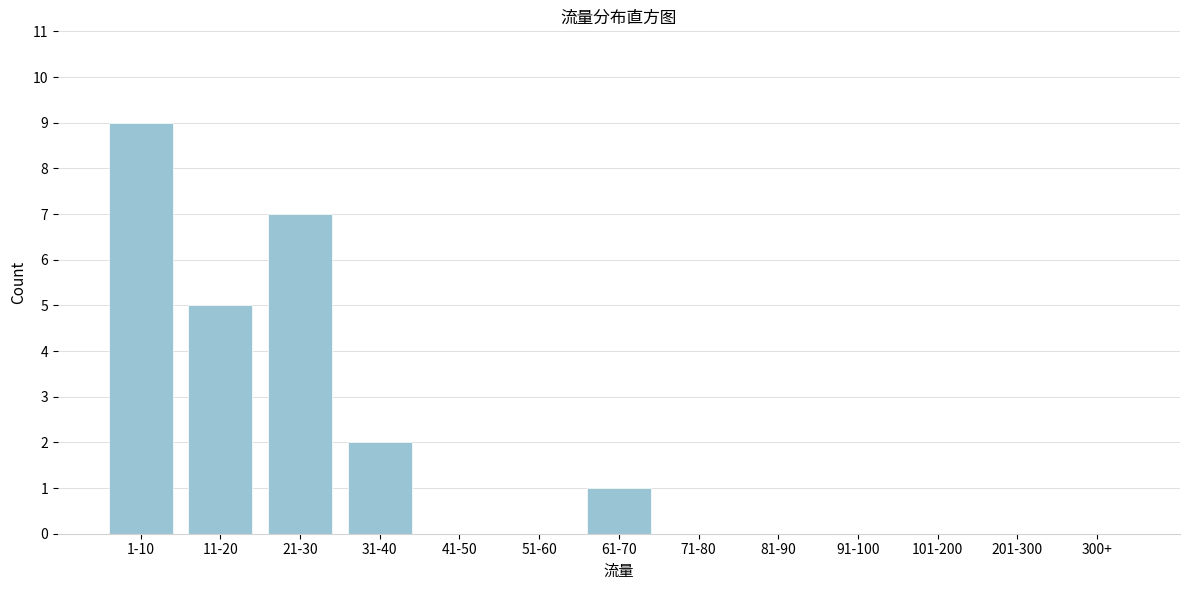

Reading left to right, what are all the values shown in this chart?

1-10=9	11-20=5	21-30=7	31-40=2	41-50=0	51-60=0	61-70=1	71-80=0	81-90=0	91-100=0	101-200=0	201-300=0	300+=0